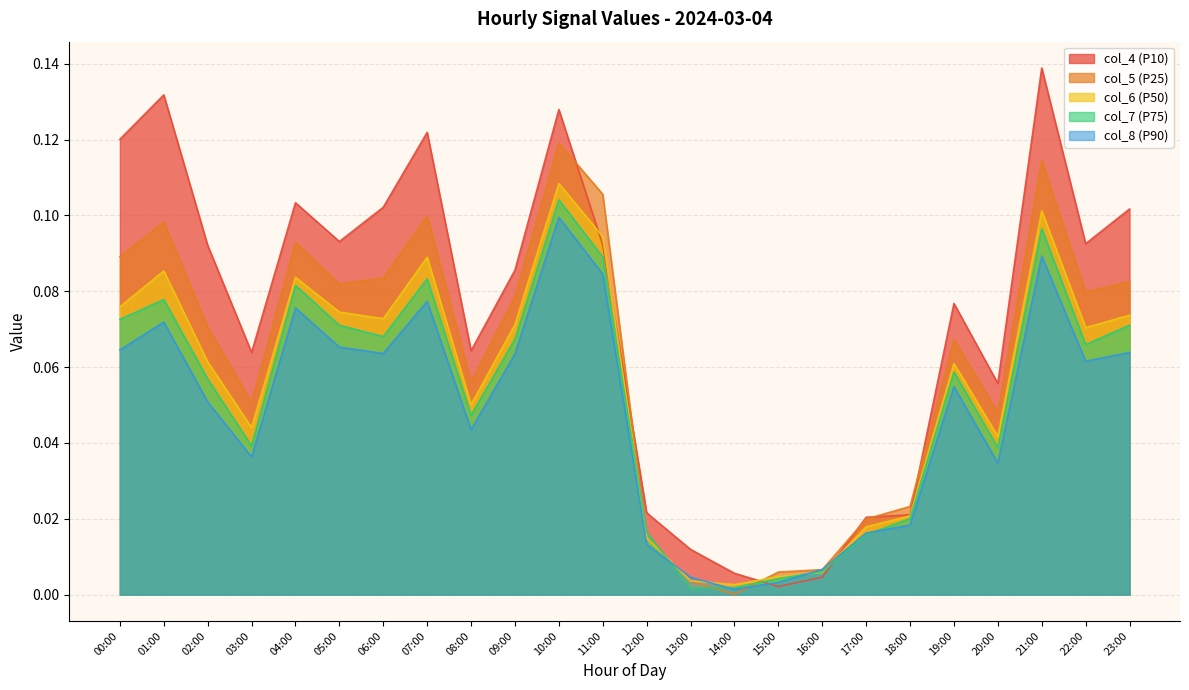

Which series ends up on top after the final intersection of col_6 and col_4?

col_4